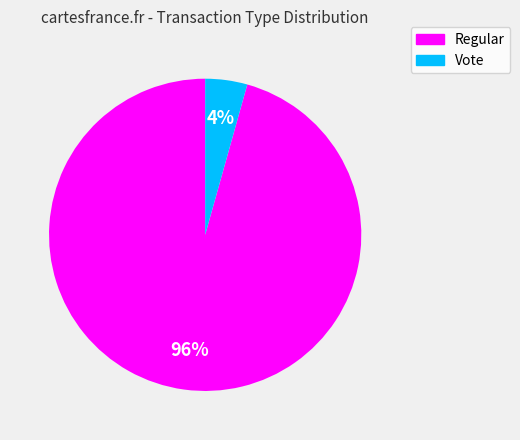

Which slice is the smallest?

Vote